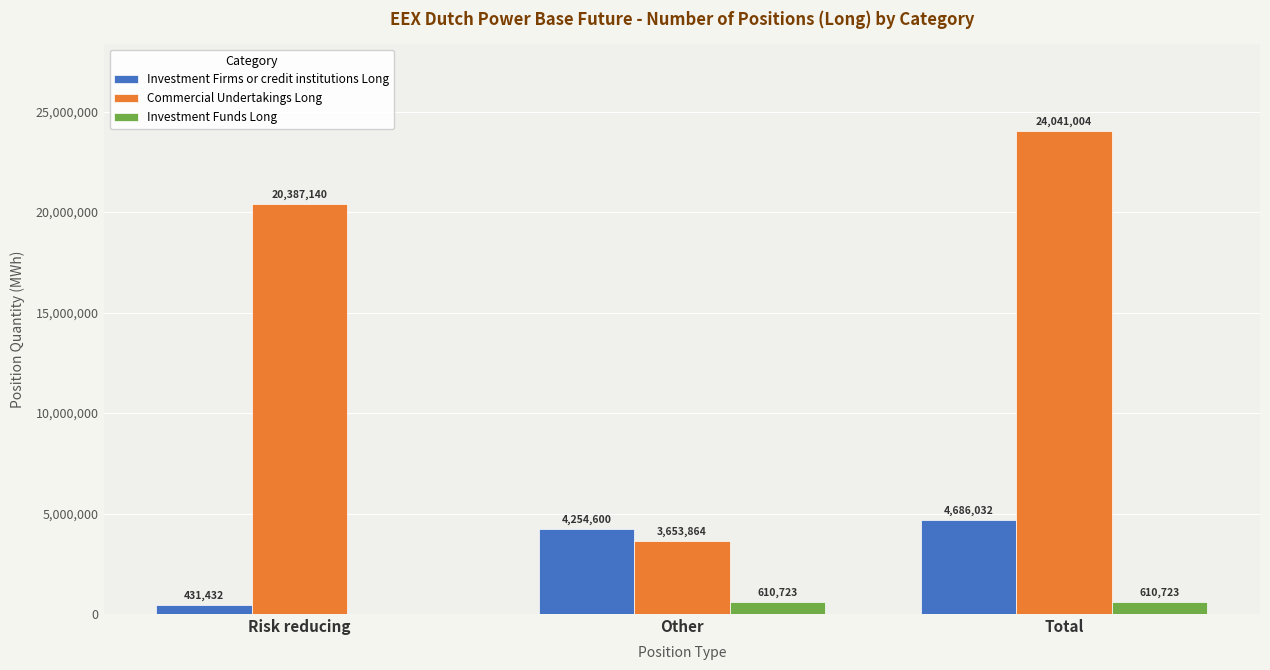

Which series has the largest range (max minus min)?

Commercial Undertakings Long